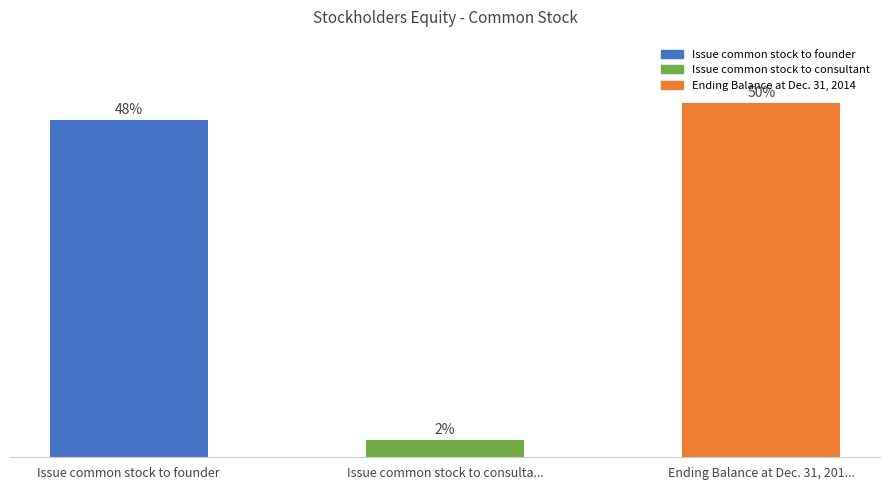

Are the bars horizontal?

No